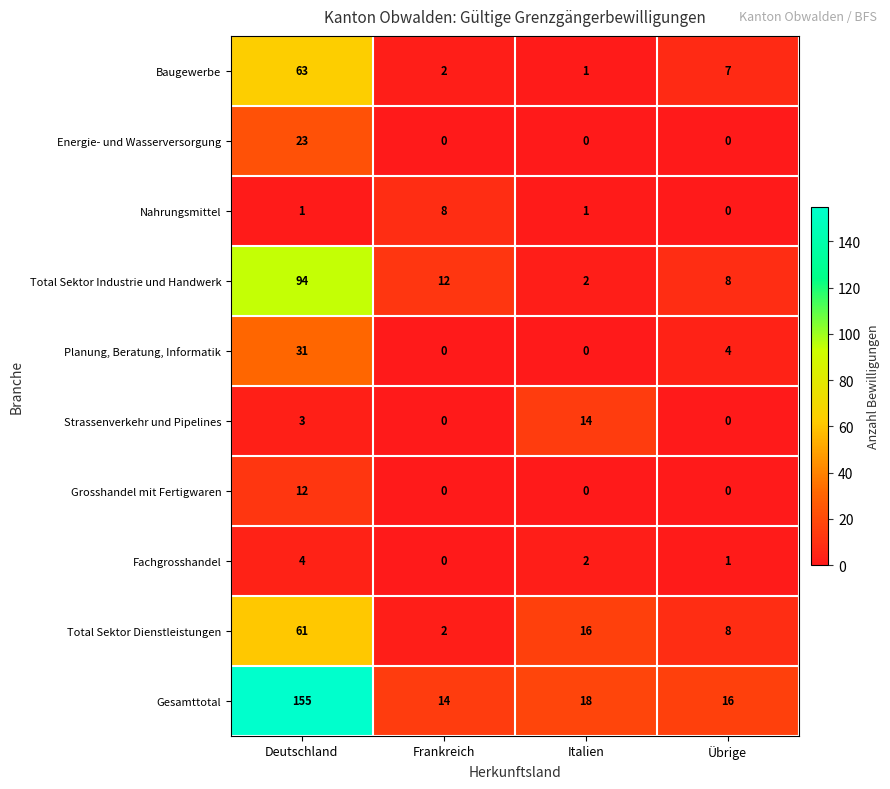

Which category has the lowest value in the Baugewerbe series?

Italien